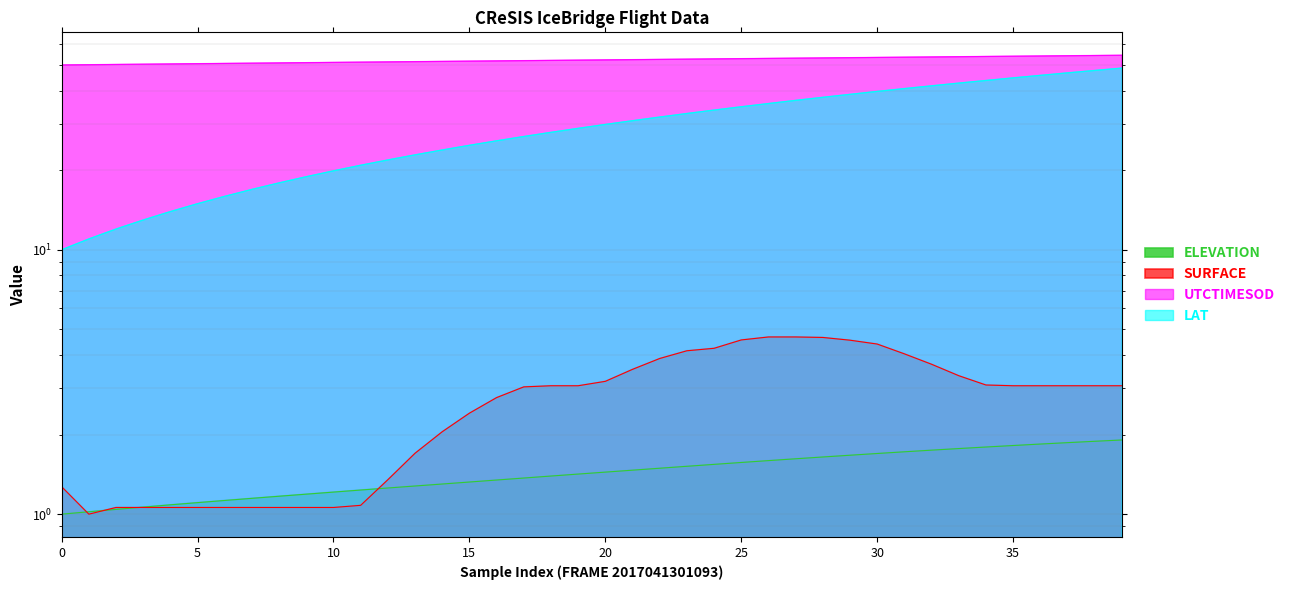

The SURFACE series shows 1.5 at 40. True or false?

False